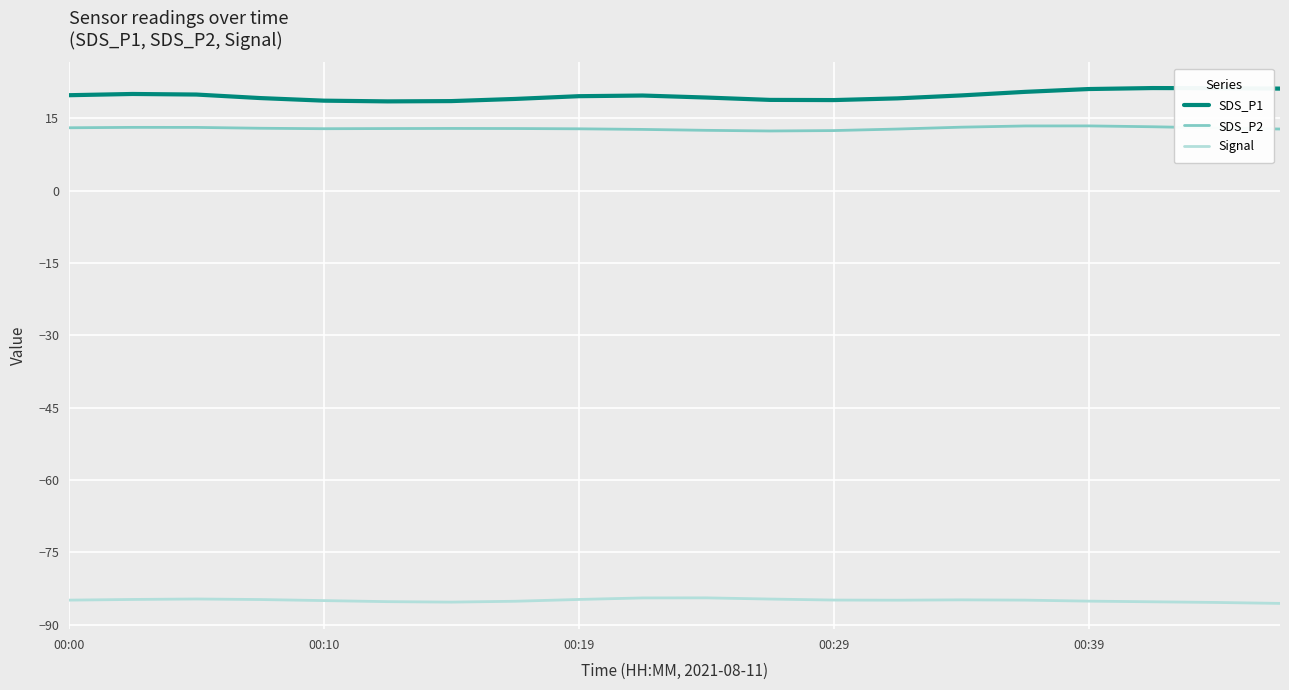

What is the highest value of the SDS_P1 series?

21.3